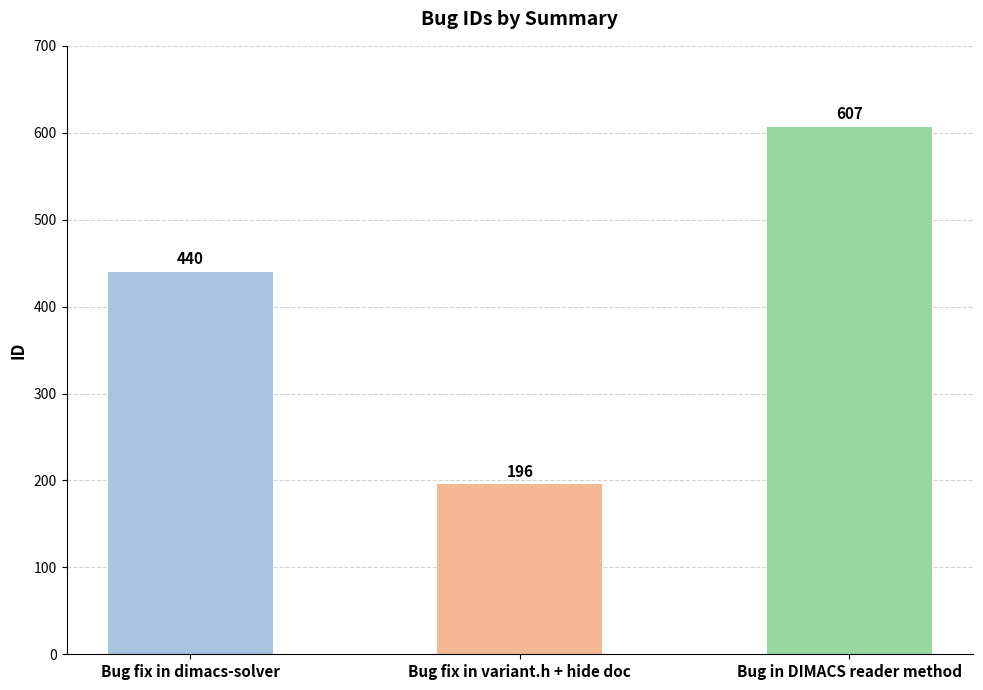

What is the change in value from Bug fix in dimacs-solver to Bug in DIMACS reader method?

+167